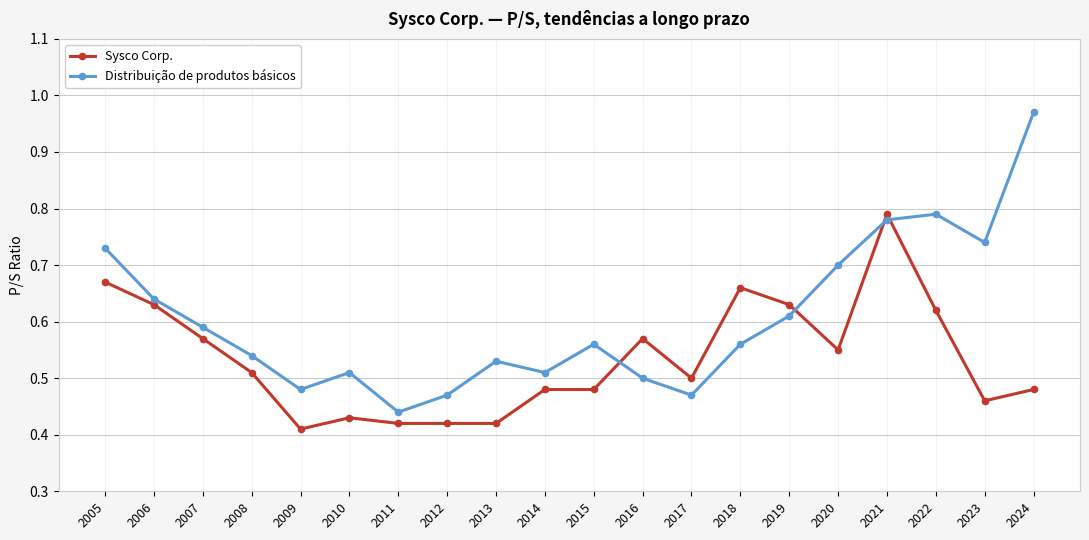

What are all the series names shown in the legend?

Sysco Corp., Distribuição de produtos básicos